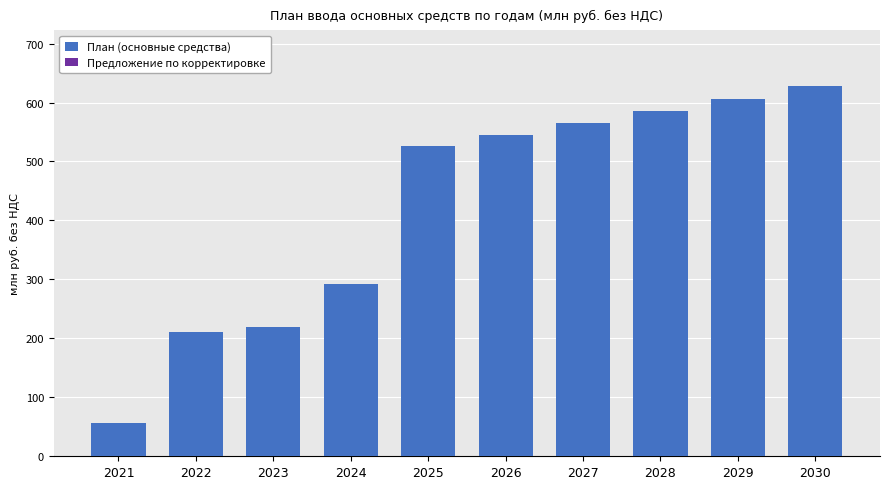

What is the change in value from 2029 to 2030?

+22.3